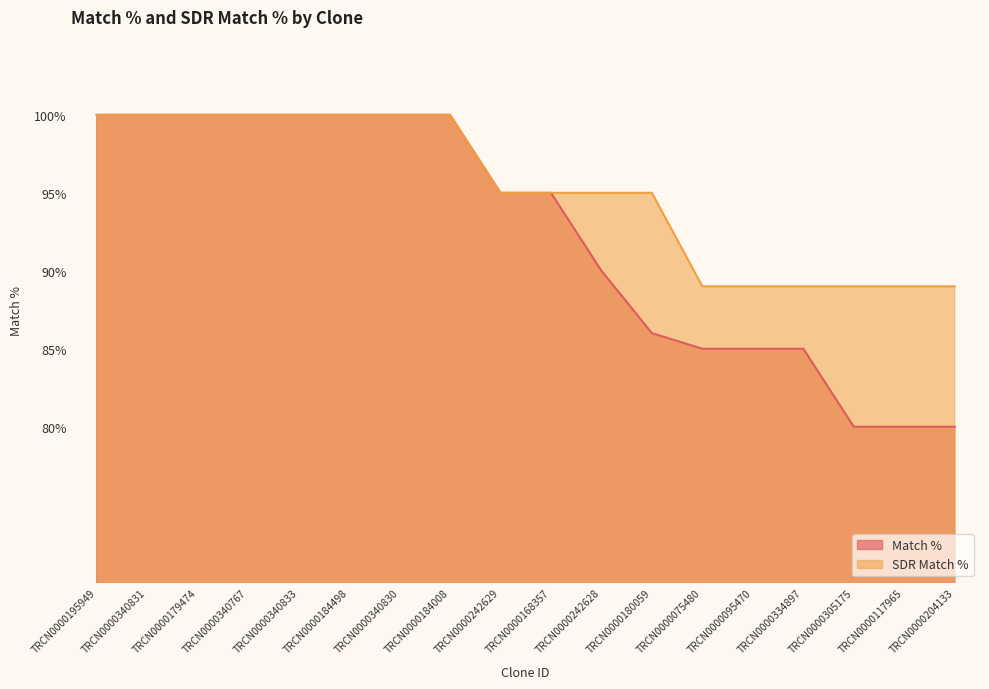

True or false: SDR Match % has a value of 163 at TRCN0000340830.

False